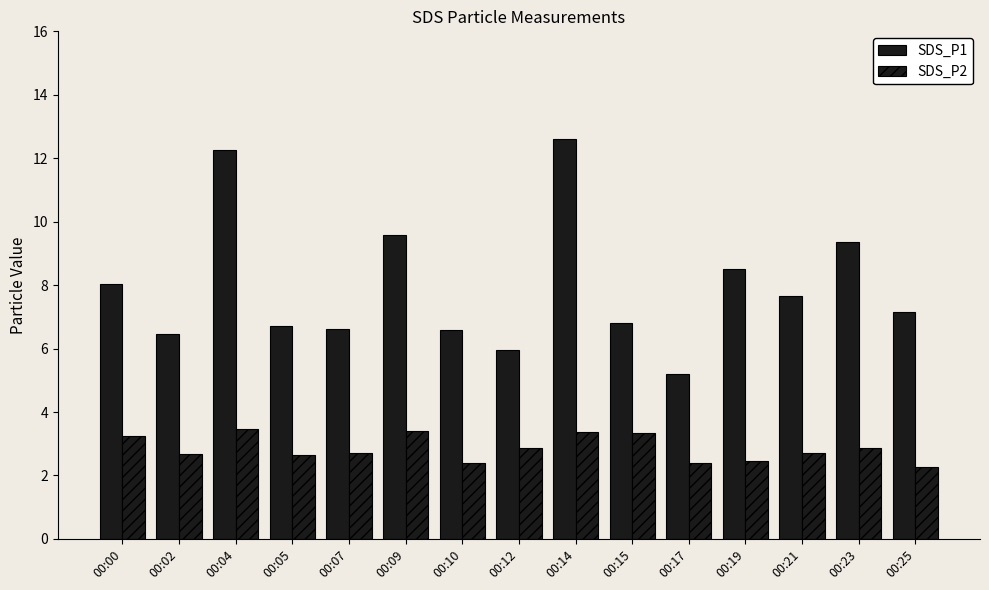

Does the chart contain stacked bars?

No